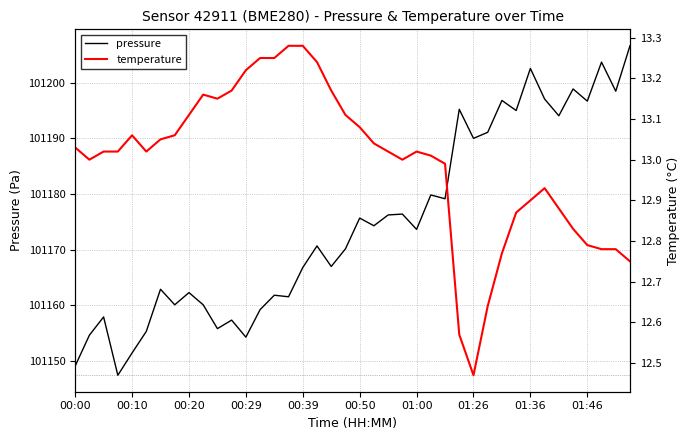

Does the chart have visible grid lines?

Yes